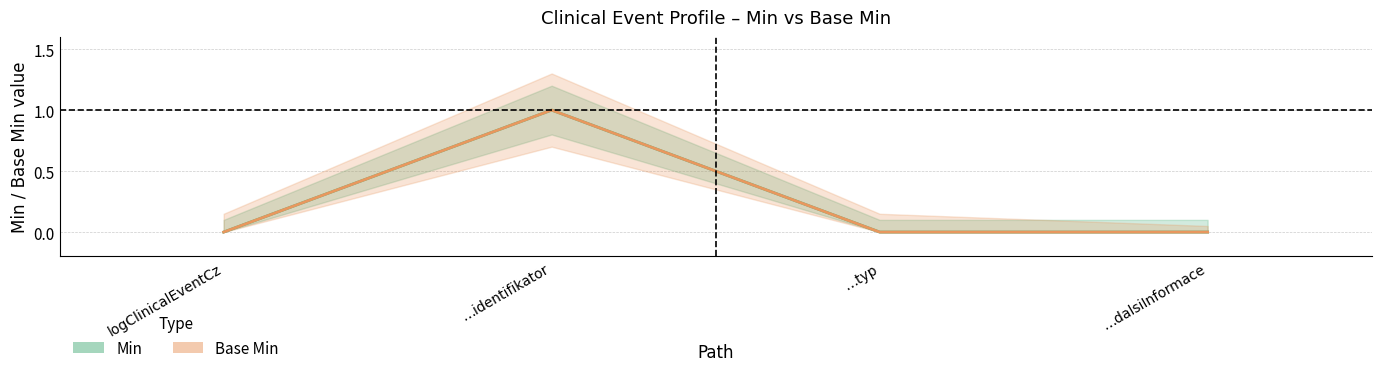

How many data points in Base Min are above 0?

1